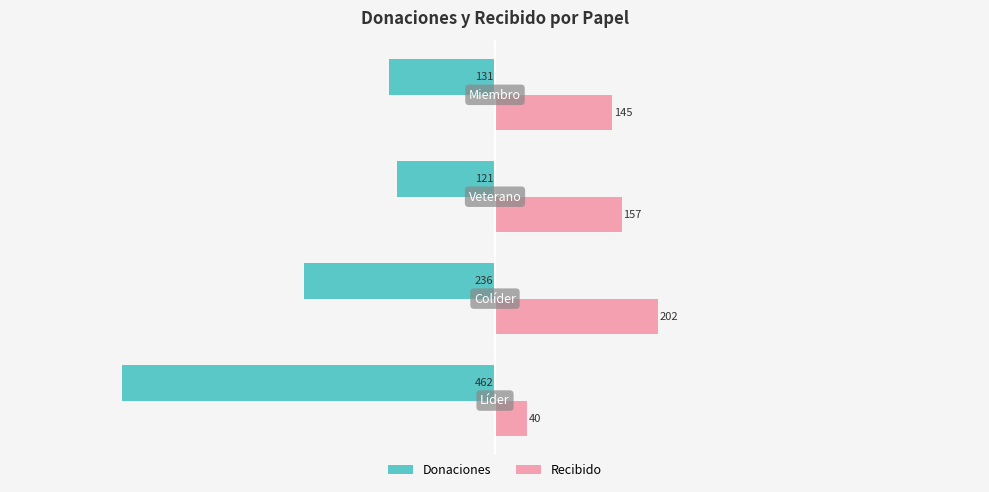

What is the sum of all Recibido values?

544